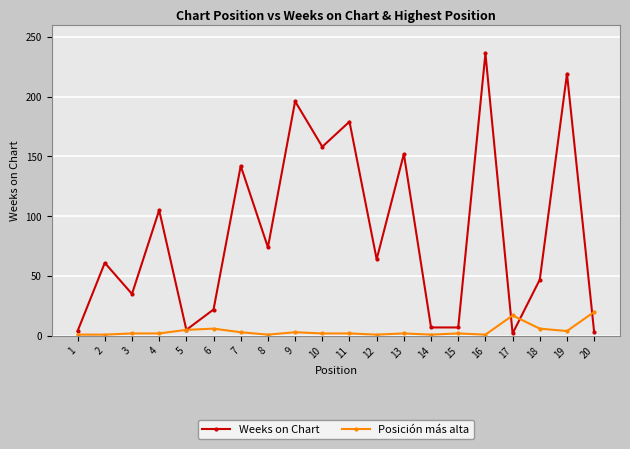

Which series has the largest total across all categories?

Weeks on Chart